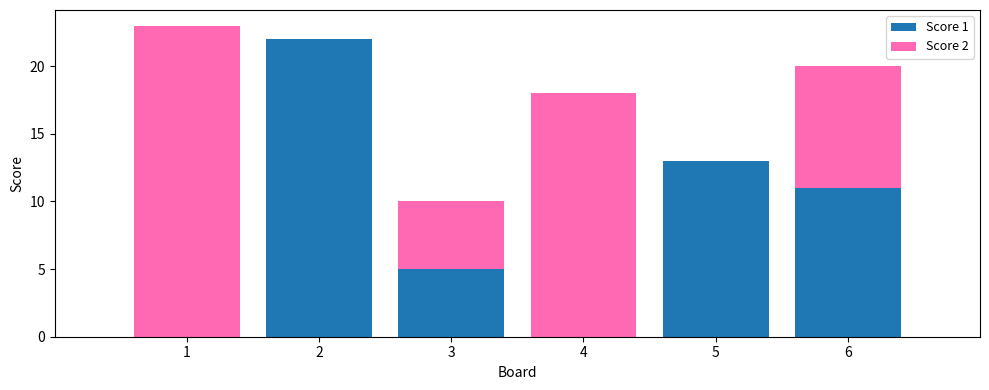

Reading left to right, list the values for the Score 1 series.

1=0	2=22	3=5	4=0	5=13	6=11